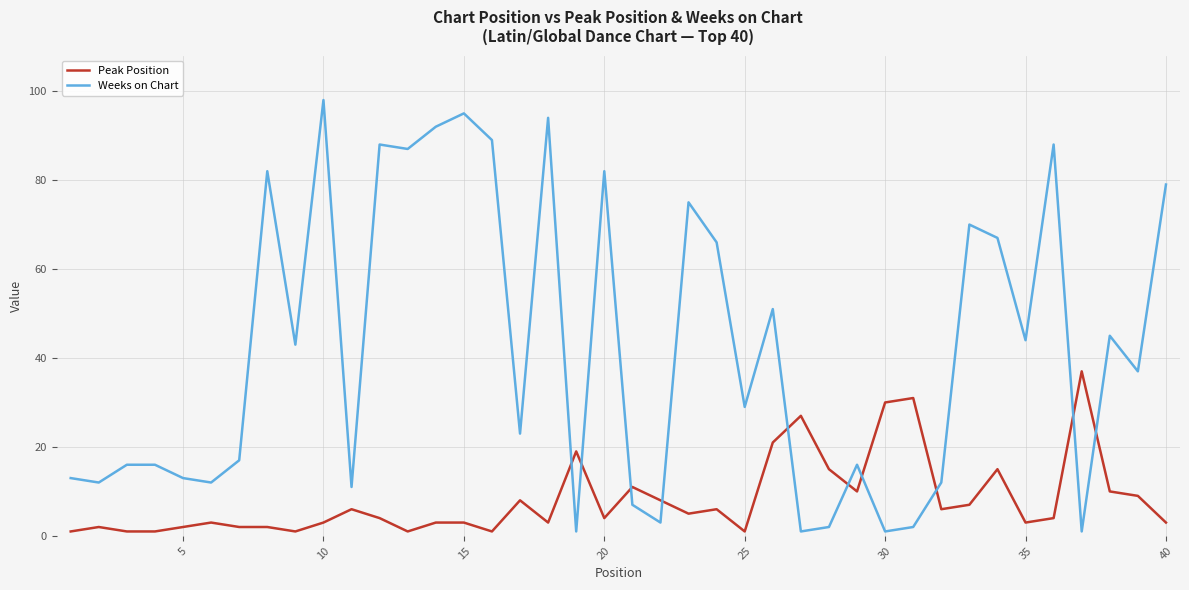

Does the chart have visible grid lines?

Yes